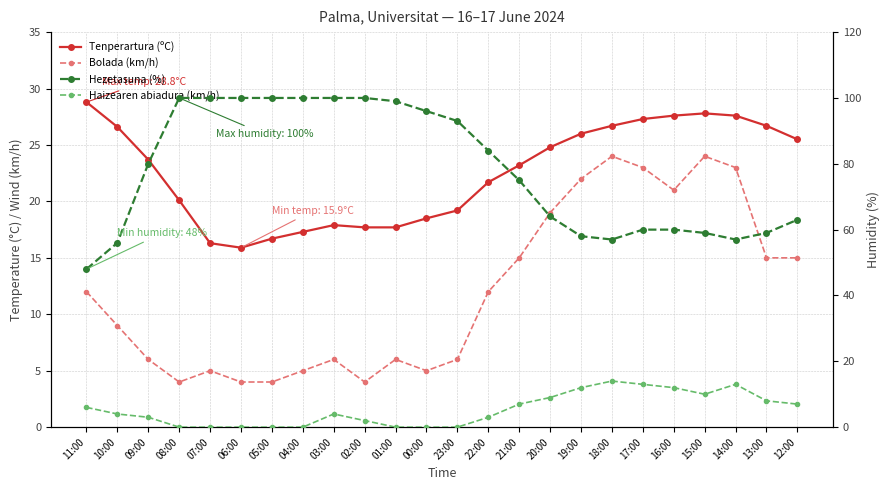

True or false: Hezetasuna (%) has a value of 18.7 at 12:00.

False